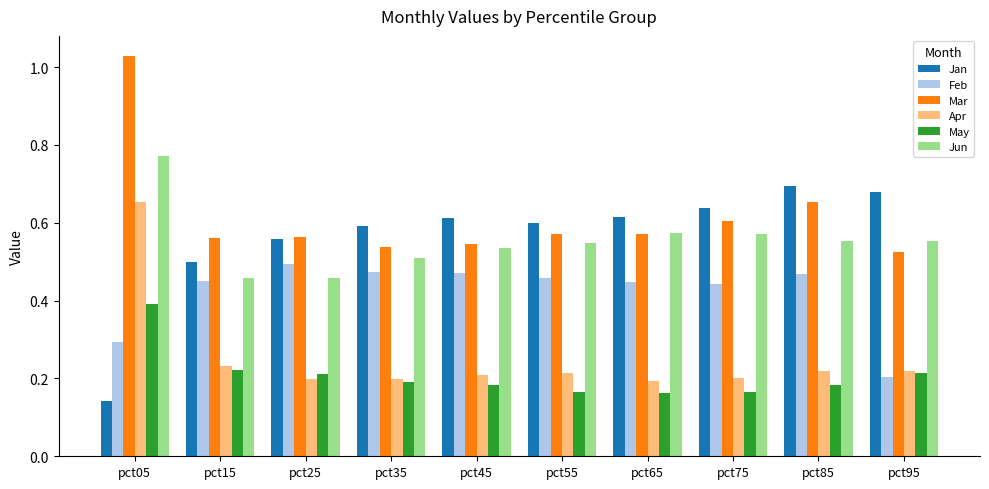

Rank the series by their maximum value, from lowest to highest.

May, Feb, Apr, Jan, Jun, Mar